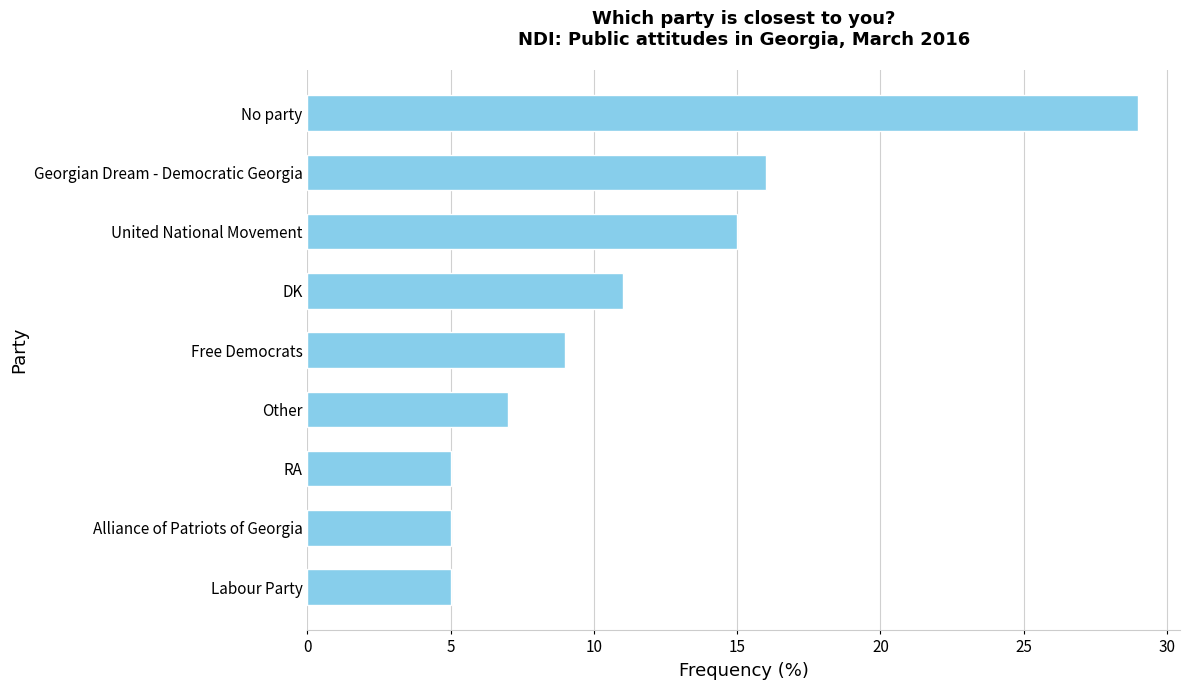

Reading top to bottom, what are all the values shown in this chart?

29	16	15	11	9	7	5	5	5